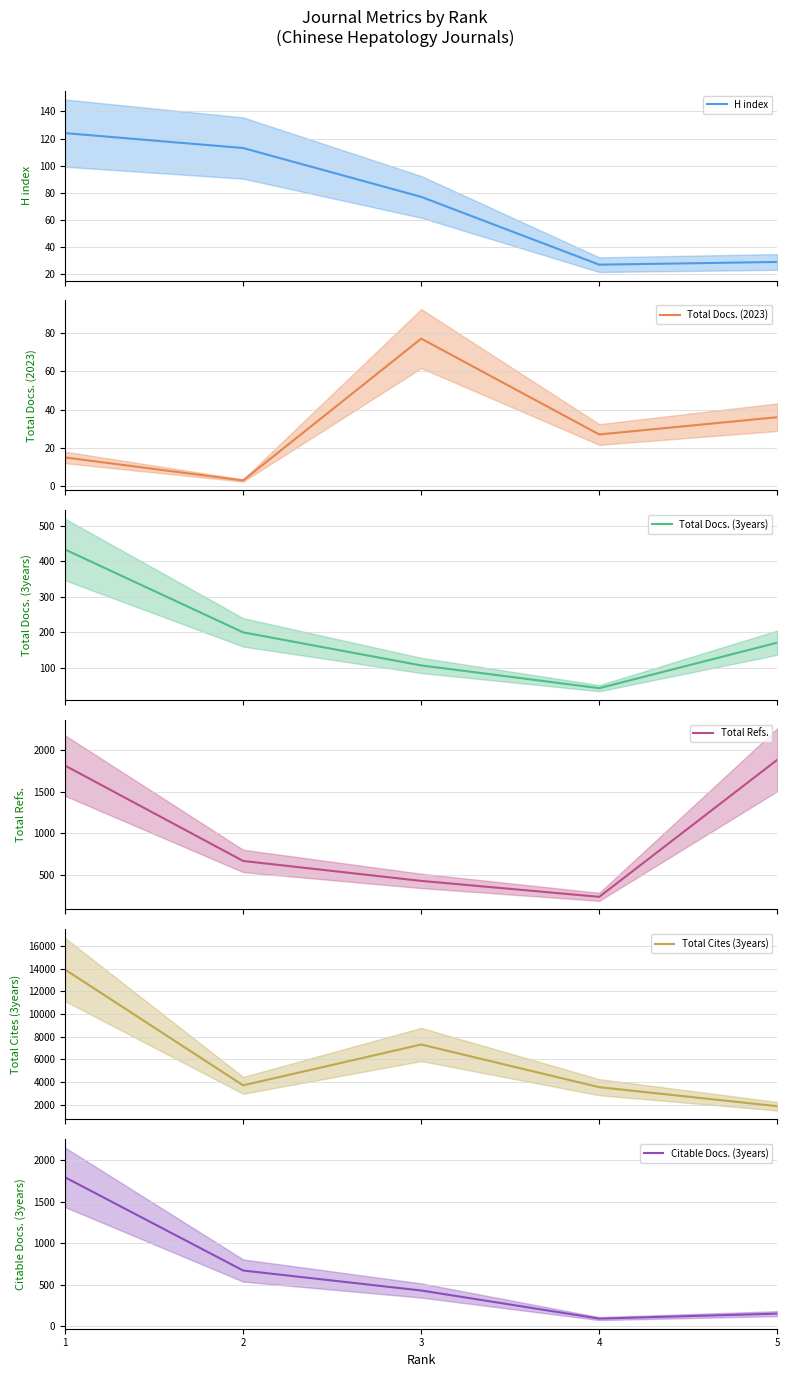

What is the difference between the maximum and minimum values in the Total Cites (3years) series?

12047